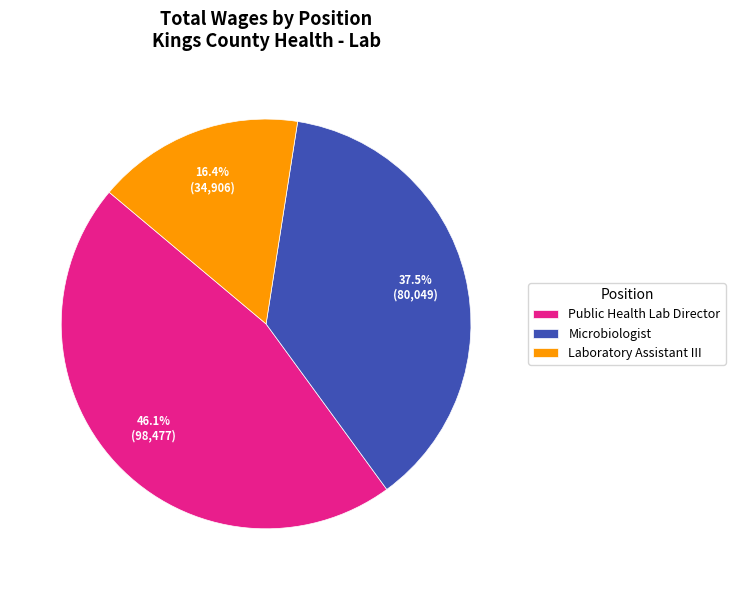

Is it true that Public Health Lab Director is 57% of the pie?

False